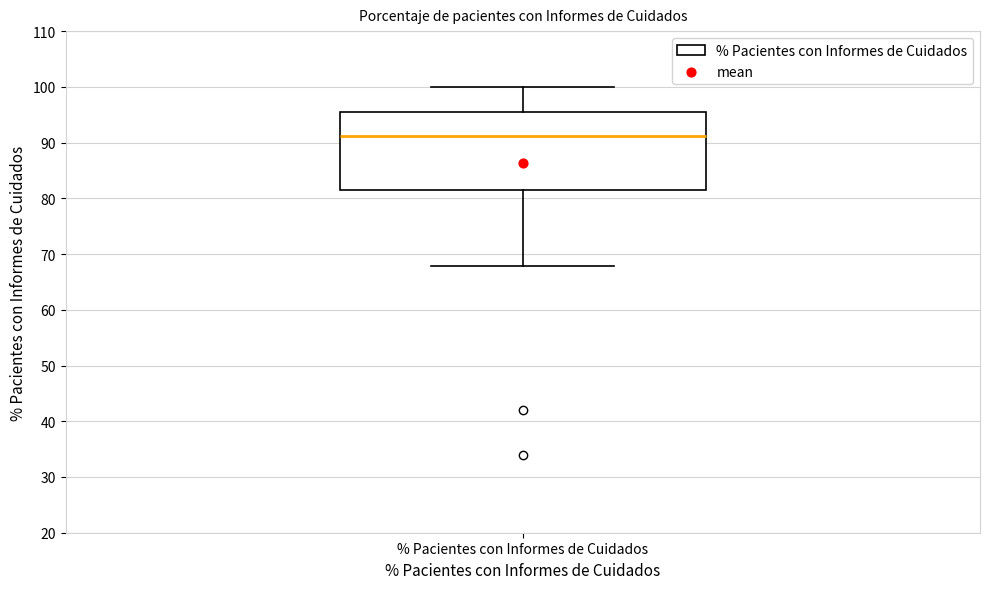

Read this box plot against the y-axis: the position of the median line, the range covered by the box, and the ends of both whiskers. The values are not printed on the chart, so give them approximately, as read against the axis.

median 91, box 82 to 96, whiskers 68 to 100